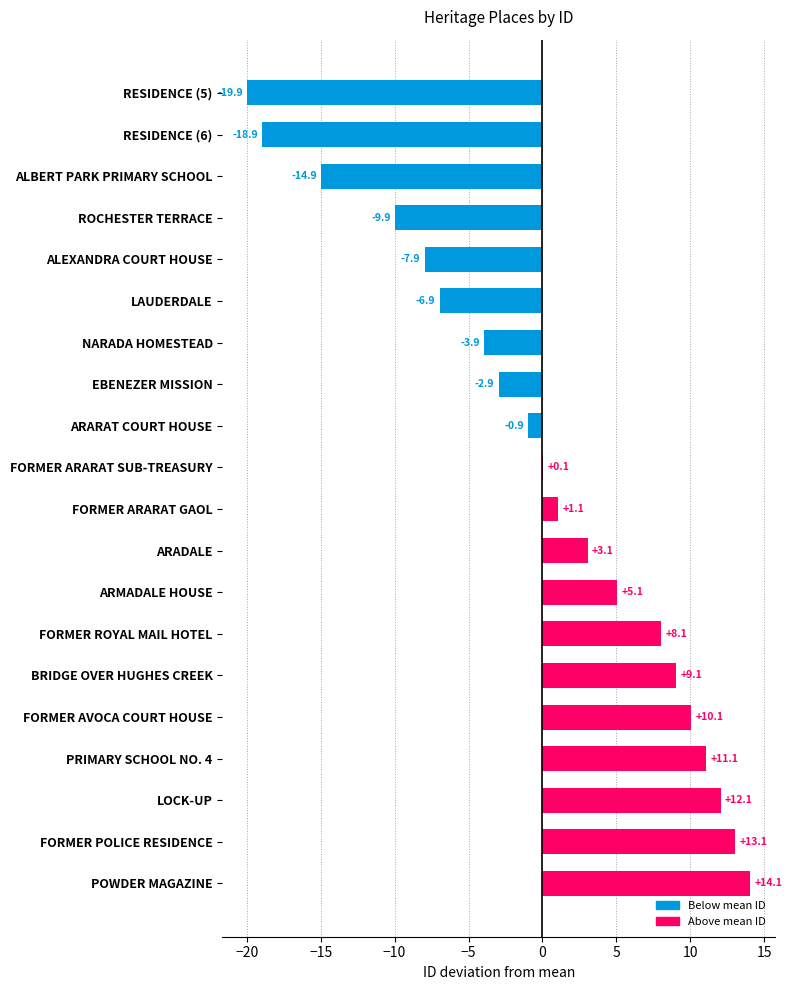

What is the maximum value shown in the chart?

14.1